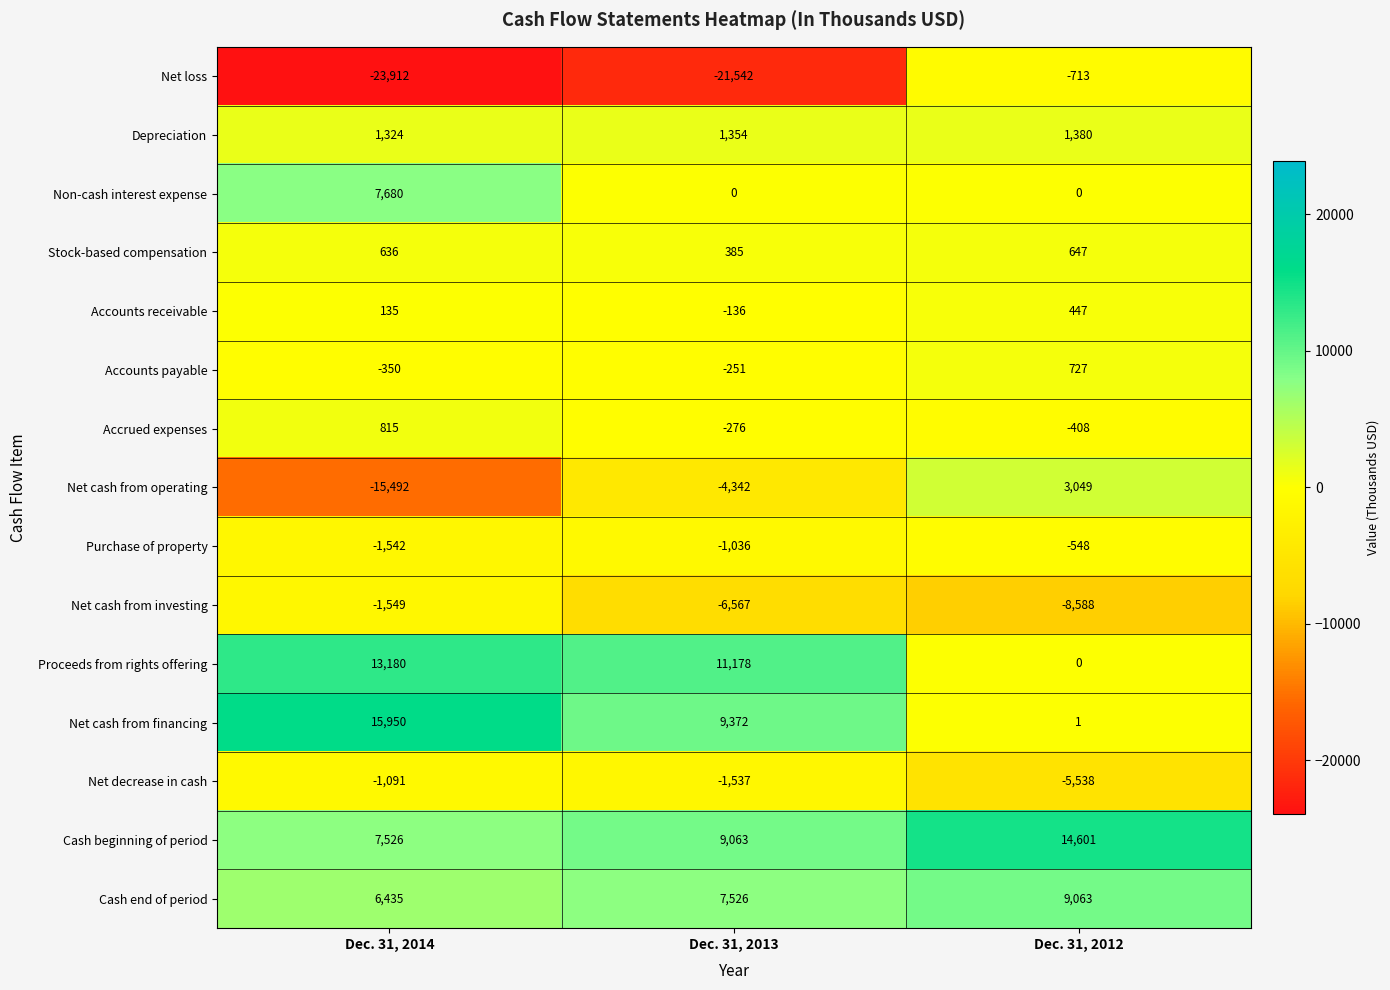

At which label does Accounts payable first exceed -251?

Dec. 31, 2012